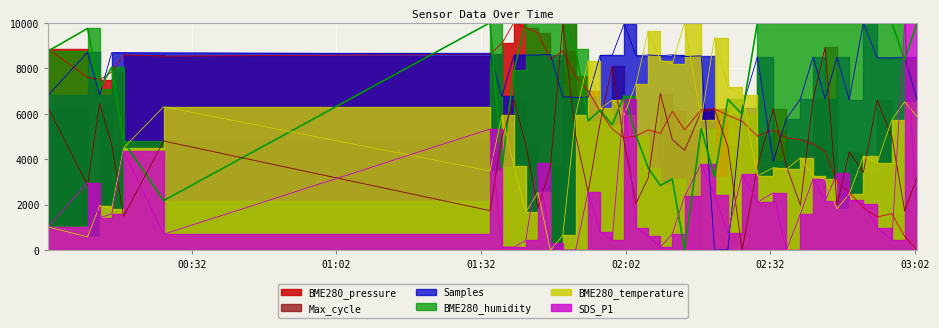

Between 00:32 and 01:02, which is larger?

00:32